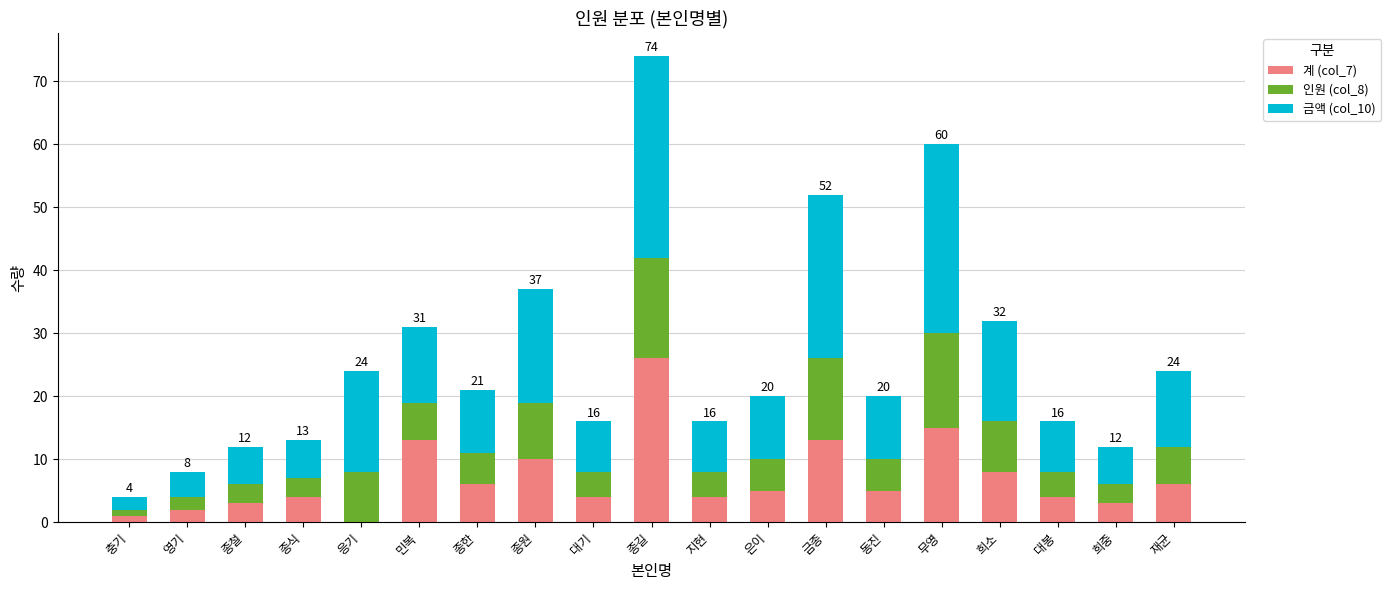

Are the bars horizontal?

No